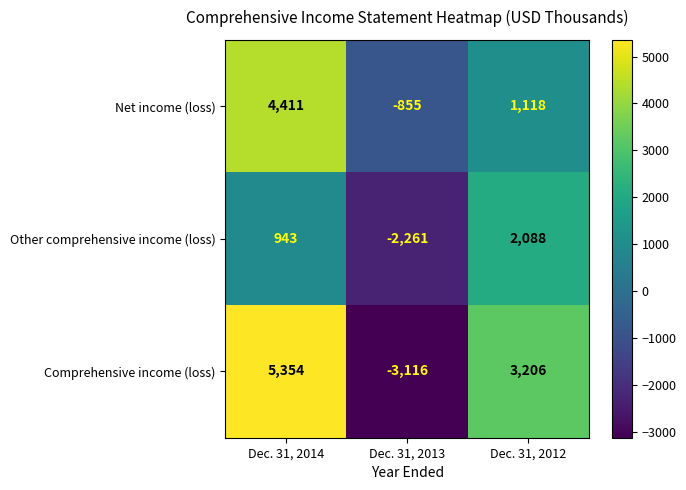

The value of Net income (loss) at Dec. 31, 2013 is -855. True or false?

True